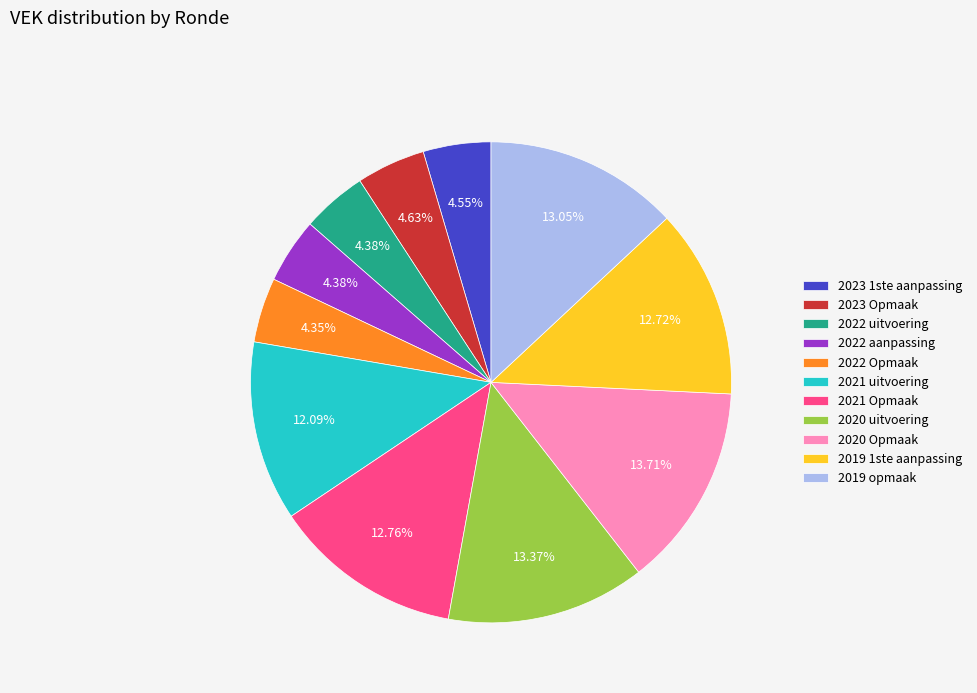

How much of the chart is everything except 2020 uitvoering?

86.6%